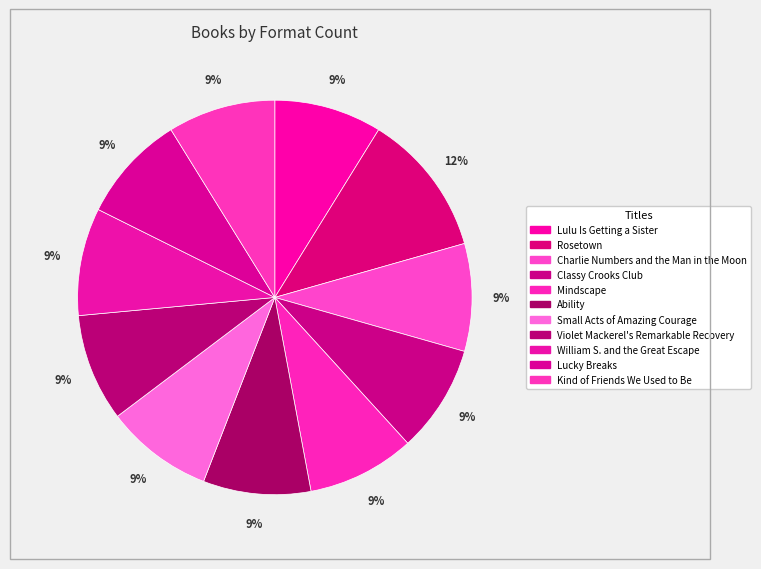

To the nearest percent, what is the difference between the largest and smallest slice percentages?

3%